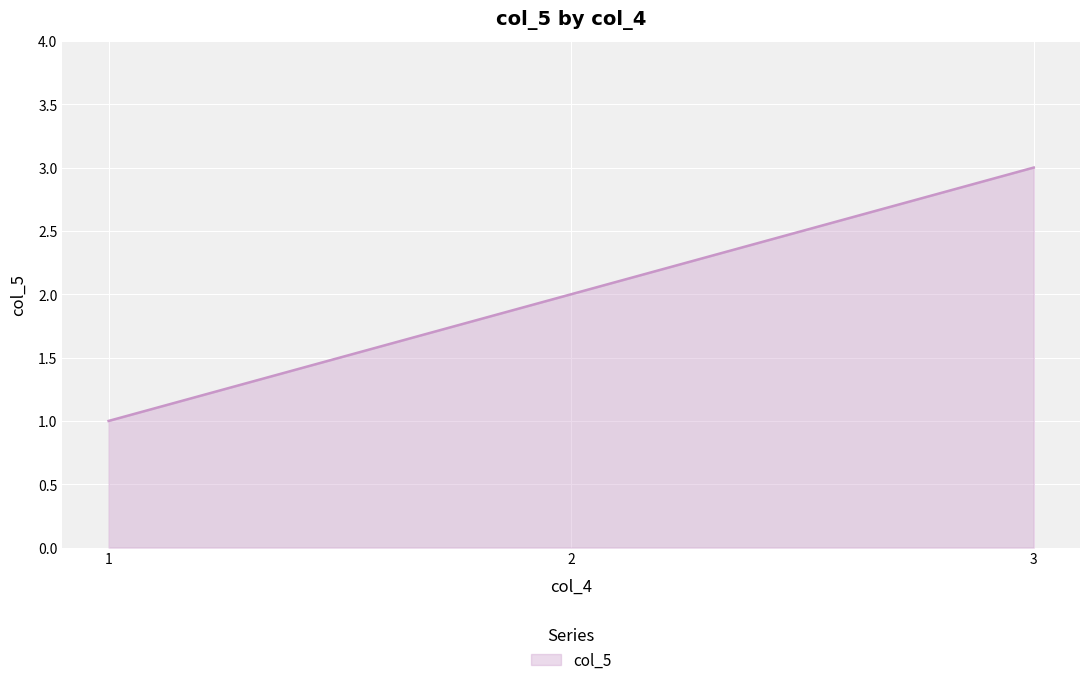

Which has a higher value, 1 or 3?

3